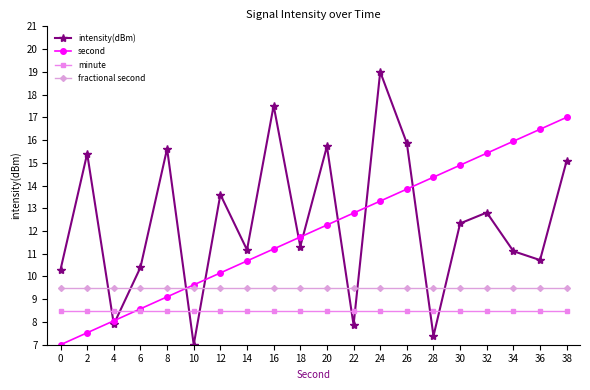

Reading right to left, transcribe all the data shown in this chart.

intensity(dBm): 38=15.1	36=10.7	34=11.1	32=12.8	30=12.3	28=7.4	26=15.9	24=19.0	22=7.9	20=15.7	18=11.3	16=17.5	14=11.2	12=13.6	10=7.0	8=15.6	6=10.4	4=7.9	2=15.4	0=10.3
second: 38=17.0	36=16.5	34=15.9	32=15.4	30=14.9	28=14.4	26=13.8	24=13.3	22=12.8	20=12.3	18=11.7	16=11.2	14=10.7	12=10.2	10=9.6	8=9.1	6=8.6	4=8.1	2=7.5	0=7.0
minute: 38=8.5	36=8.5	34=8.5	32=8.5	30=8.5	28=8.5	26=8.5	24=8.5	22=8.5	20=8.5	18=8.5	16=8.5	14=8.5	12=8.5	10=8.5	8=8.5	6=8.5	4=8.5	2=8.5	0=8.5
fractional second: 38=9.5	36=9.5	34=9.5	32=9.5	30=9.5	28=9.5	26=9.5	24=9.5	22=9.5	20=9.5	18=9.5	16=9.5	14=9.5	12=9.5	10=9.5	8=9.5	6=9.5	4=9.5	2=9.5	0=9.5